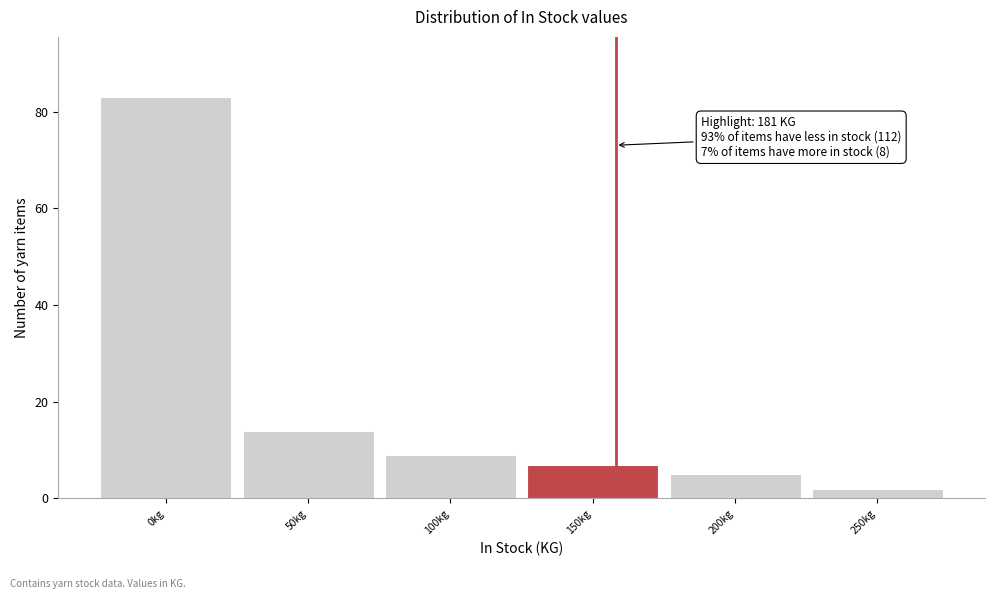

Reading left to right, what are all the values shown in this chart?

83	14	9	7	5	2